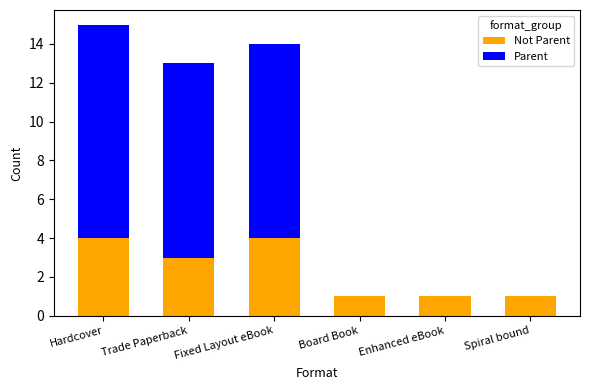

Are the bars grouped side by side (vs. stacked)?

No